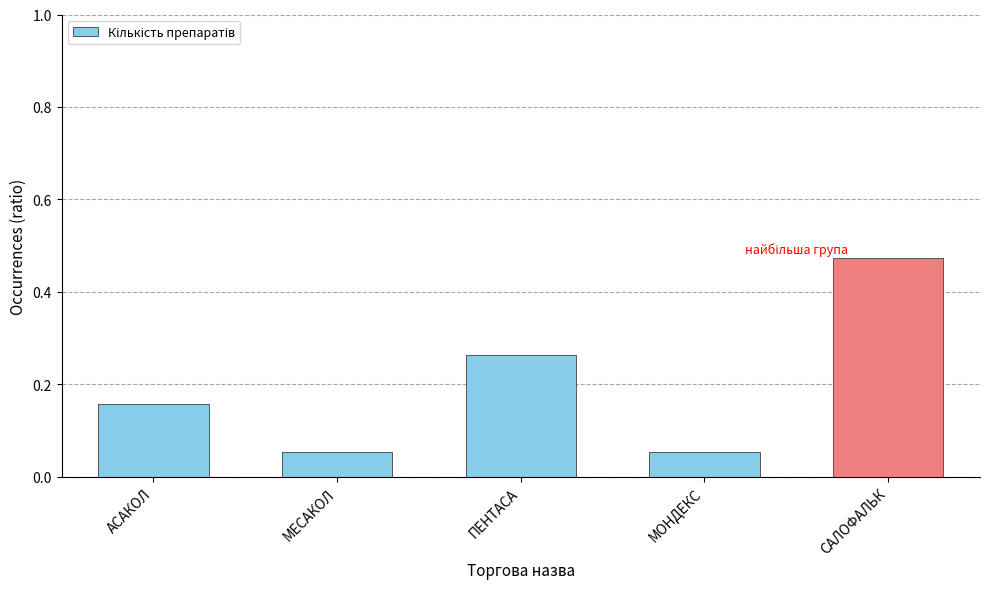

Which label corresponds to the largest value in the chart?

САЛОФАЛЬК